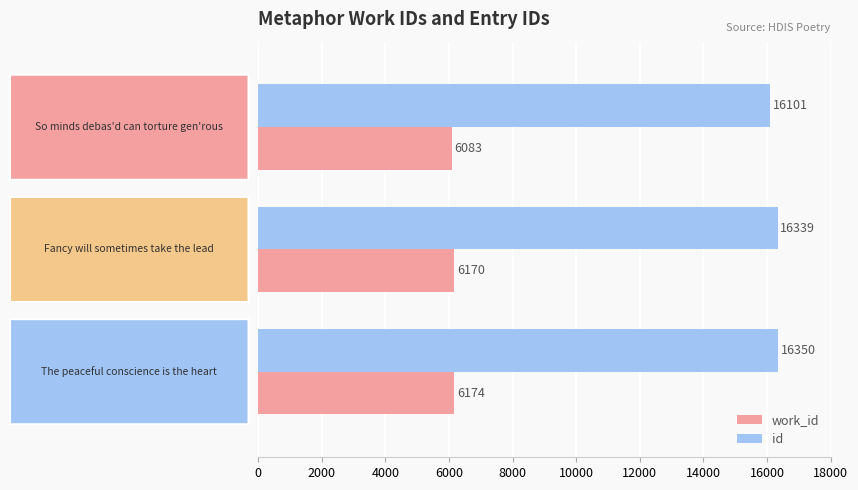

What is the sum of all work_id values?

18427